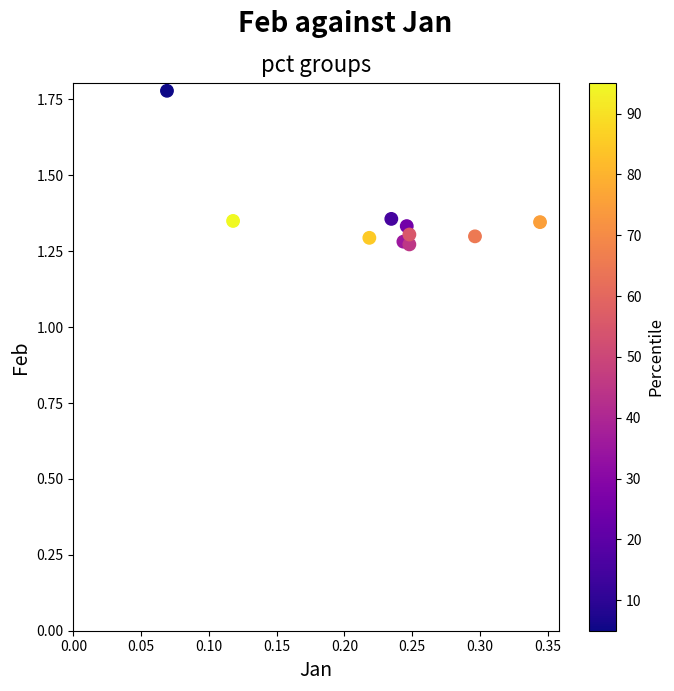

What is the range of Y values (max minus min)?

0.5